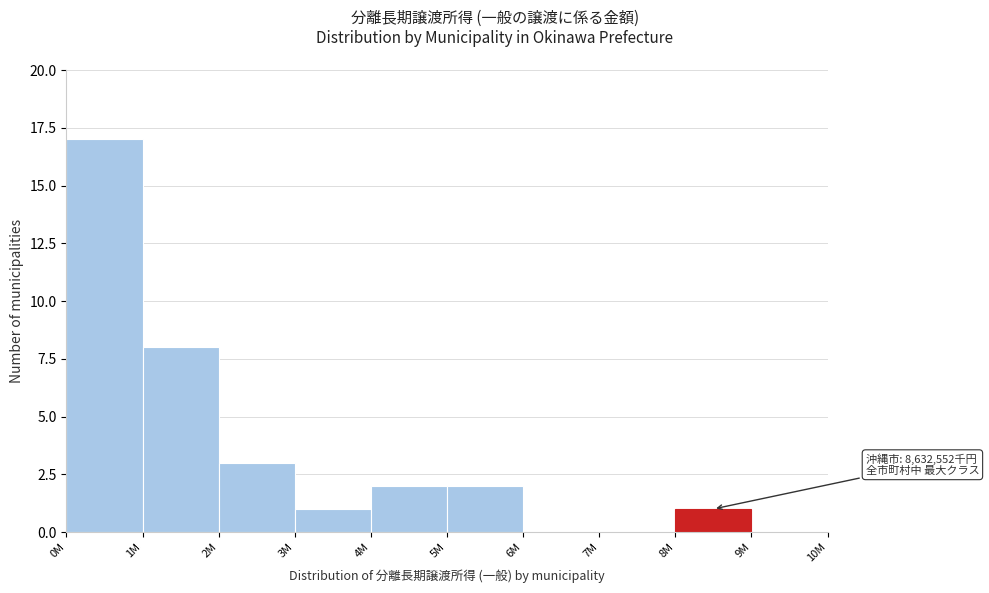

Reading left to right, list all the values displayed in this chart.

0M=17	1M=8	2M=3	3M=1	4M=2	5M=2	6M=0	7M=0	8M=1	9M=0